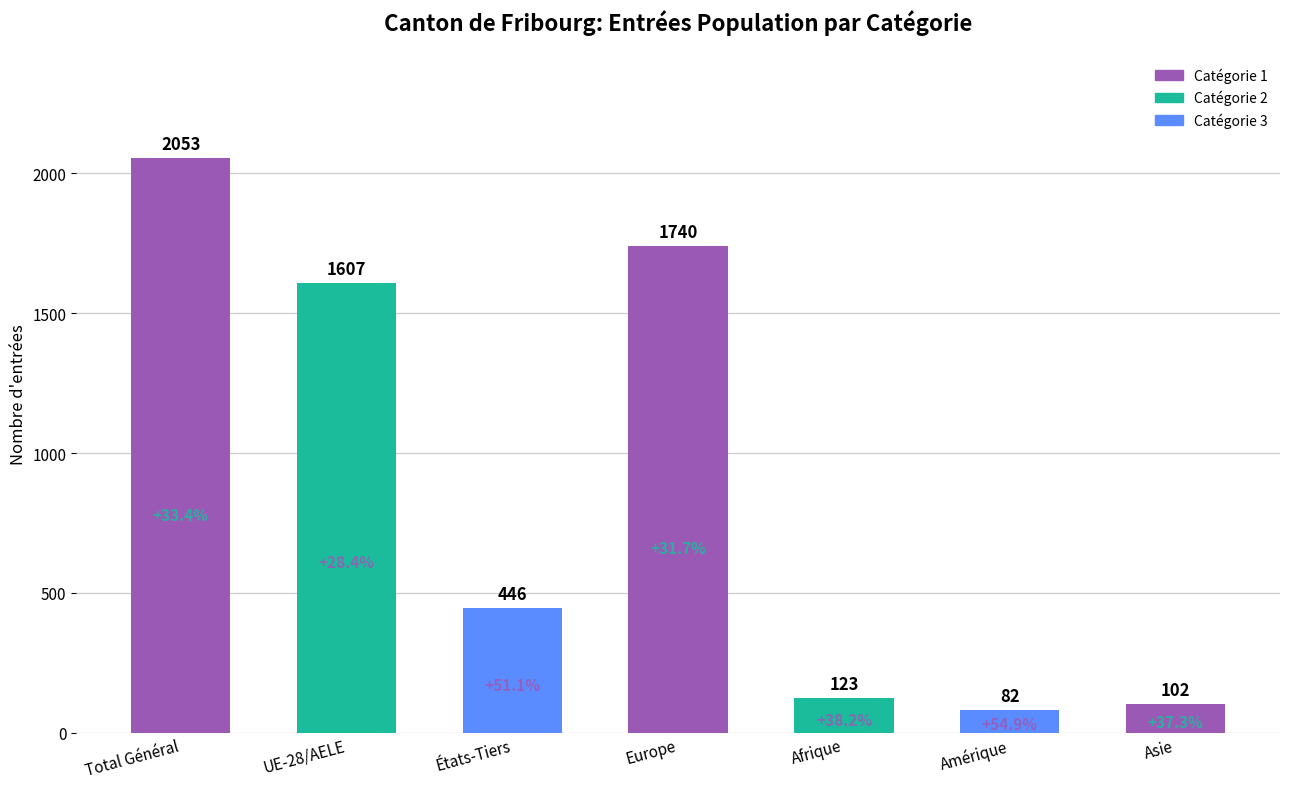

Does the chart contain stacked bars?

No